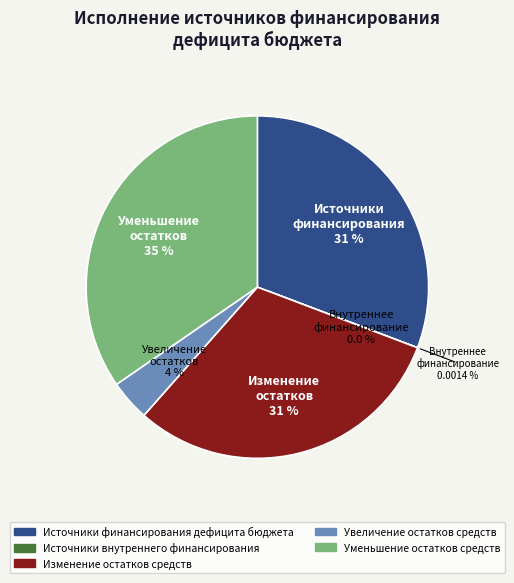

How many slices are in this pie chart?

5